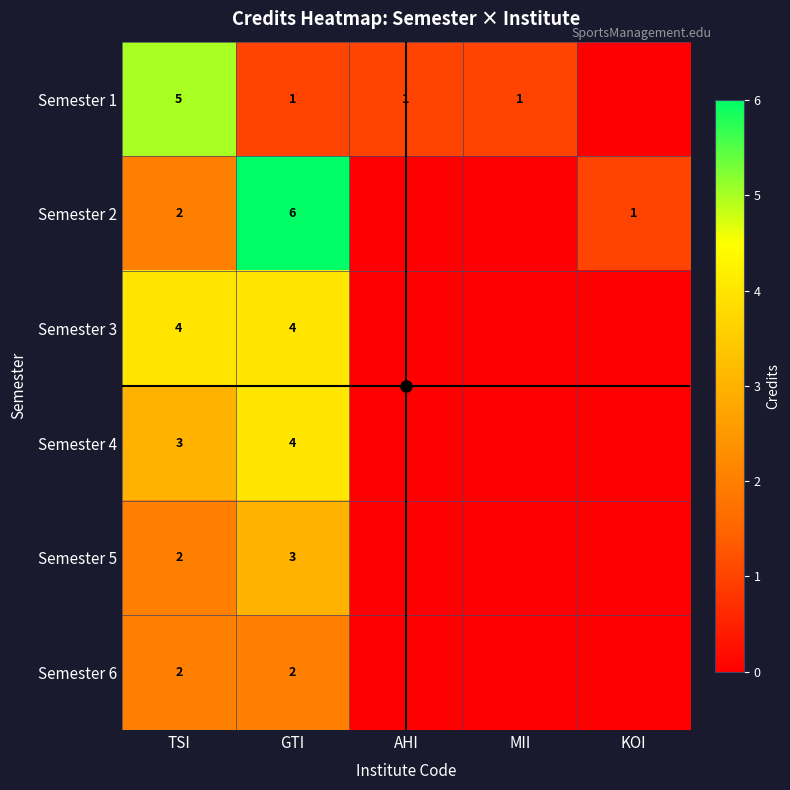

What is the difference between the maximum and minimum values in the Semester 2 series?

6